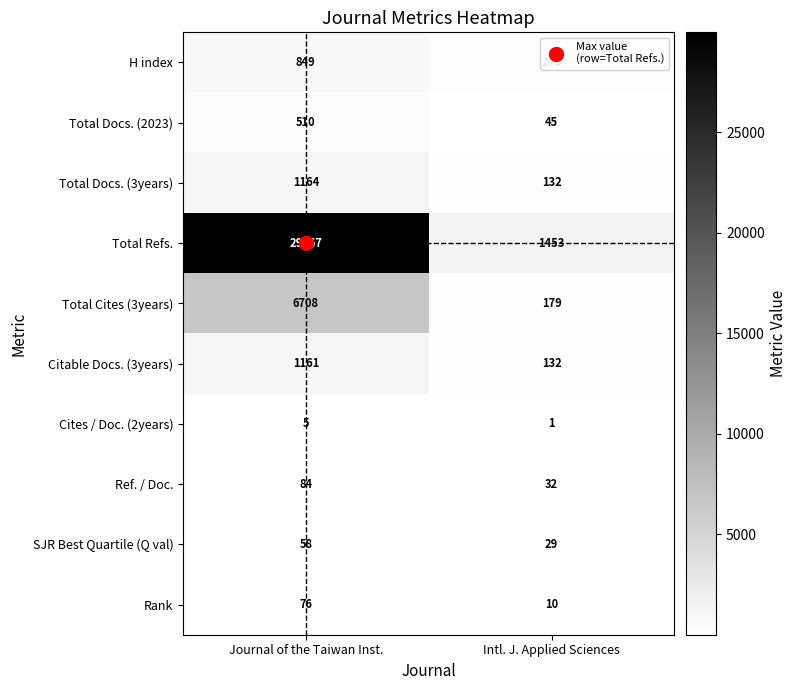

Rank the series by their maximum value, from lowest to highest.

Cites / Doc. (2years), SJR Best Quartile (Q val), Rank, Ref. / Doc., Total Docs. (2023), H index, Citable Docs. (3years), Total Docs. (3years), Total Cites (3years), Total Refs.